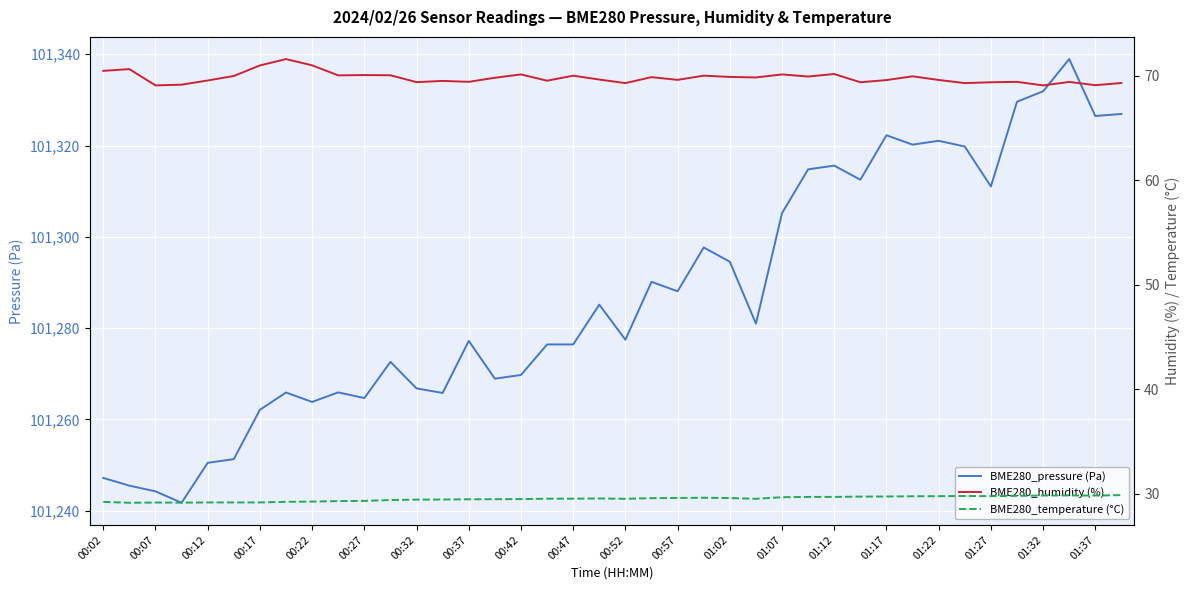

The BME280_pressure (Pa) series shows 52975.5 at 01:22. True or false?

False